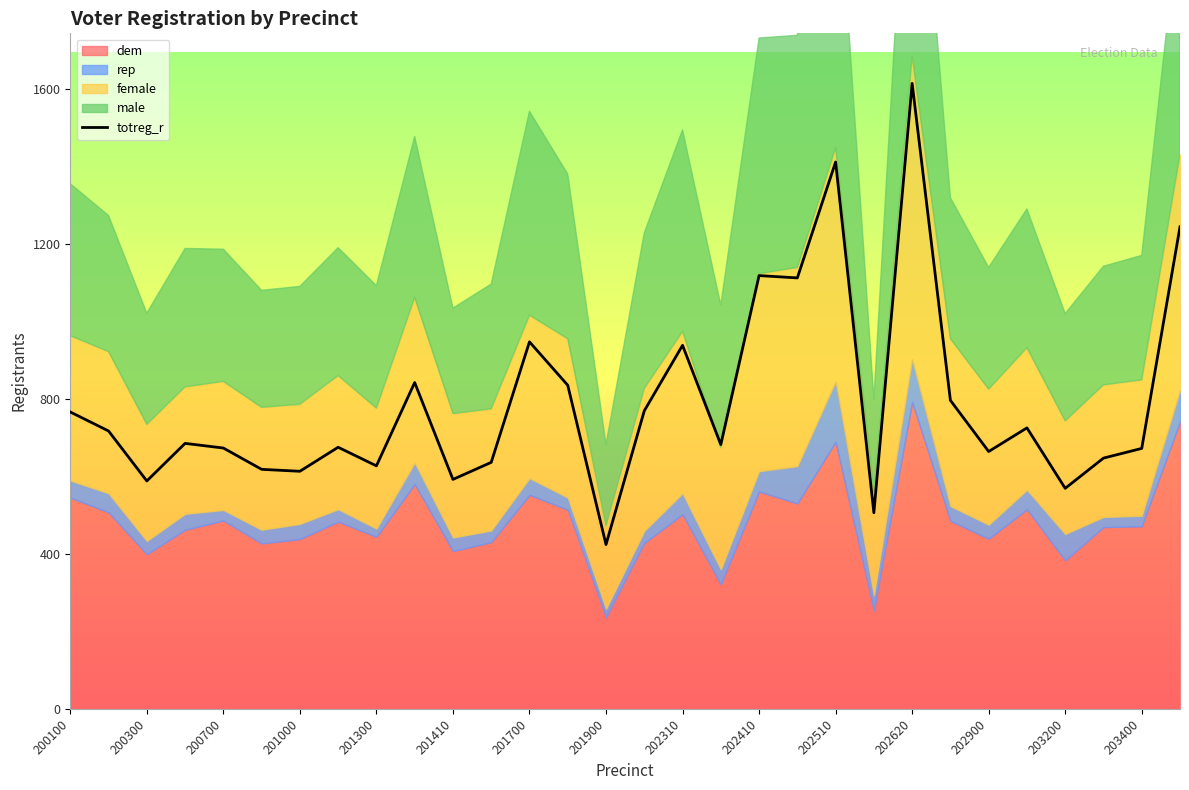

The totreg_r series shows 822 at 202620. True or false?

False